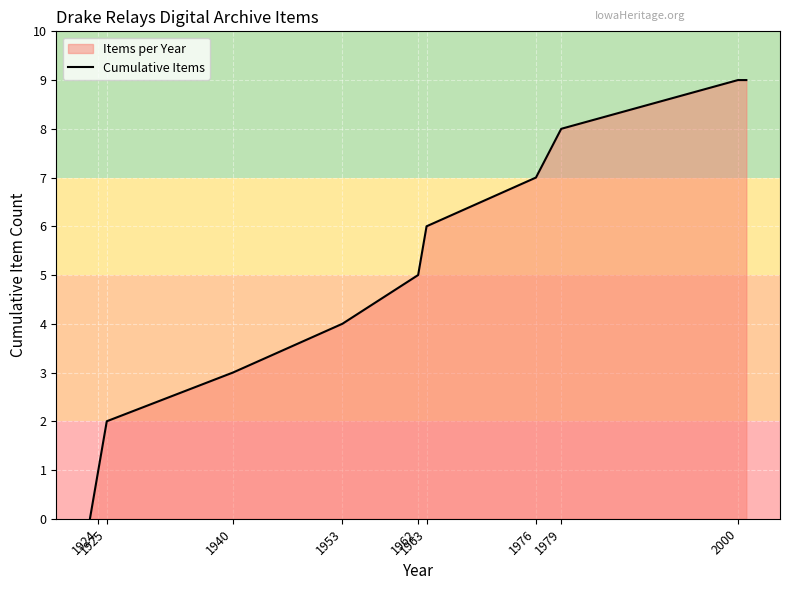

What is the maximum value shown in the chart?

9